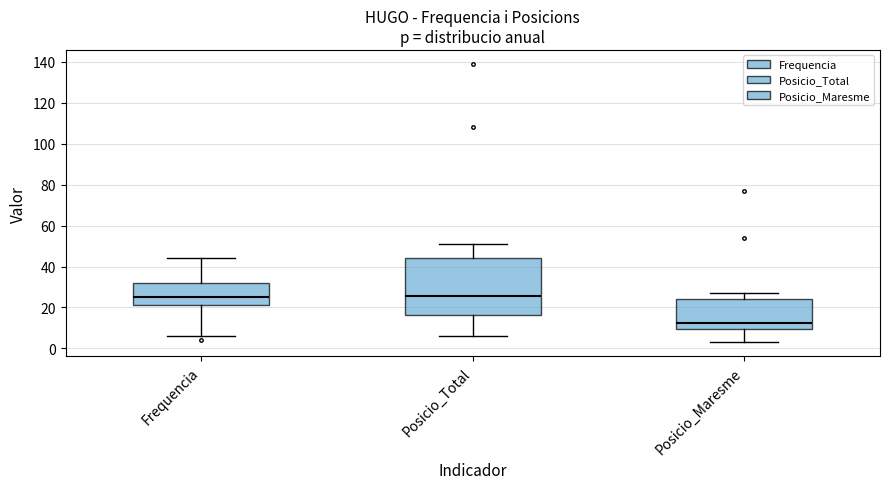

Which box's median line is the lowest?

Posicio_Maresme